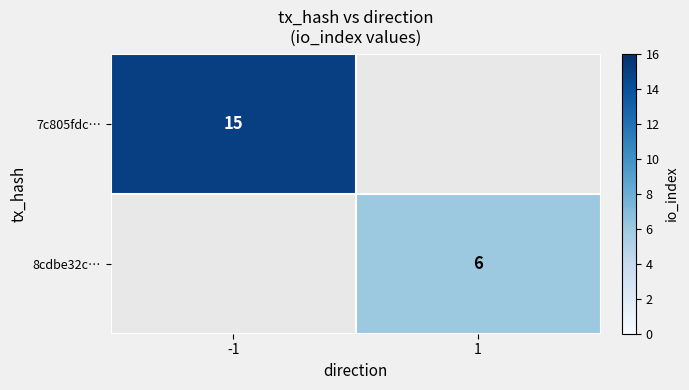

The value of 7c805fdc… at -1 is 9. True or false?

False